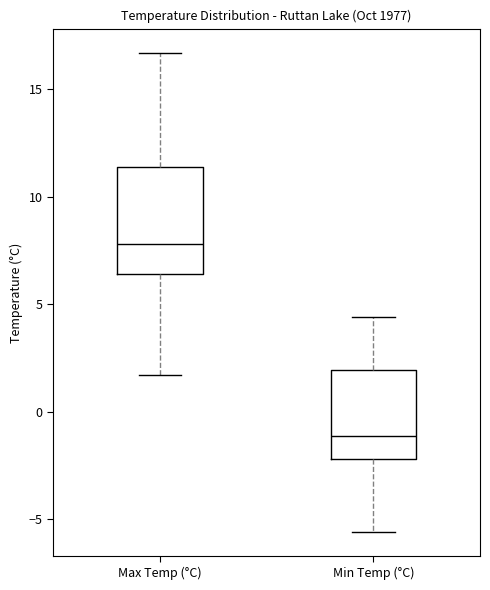

Which box is the tallest, from its lower edge to its upper edge?

Max Temp (°C)